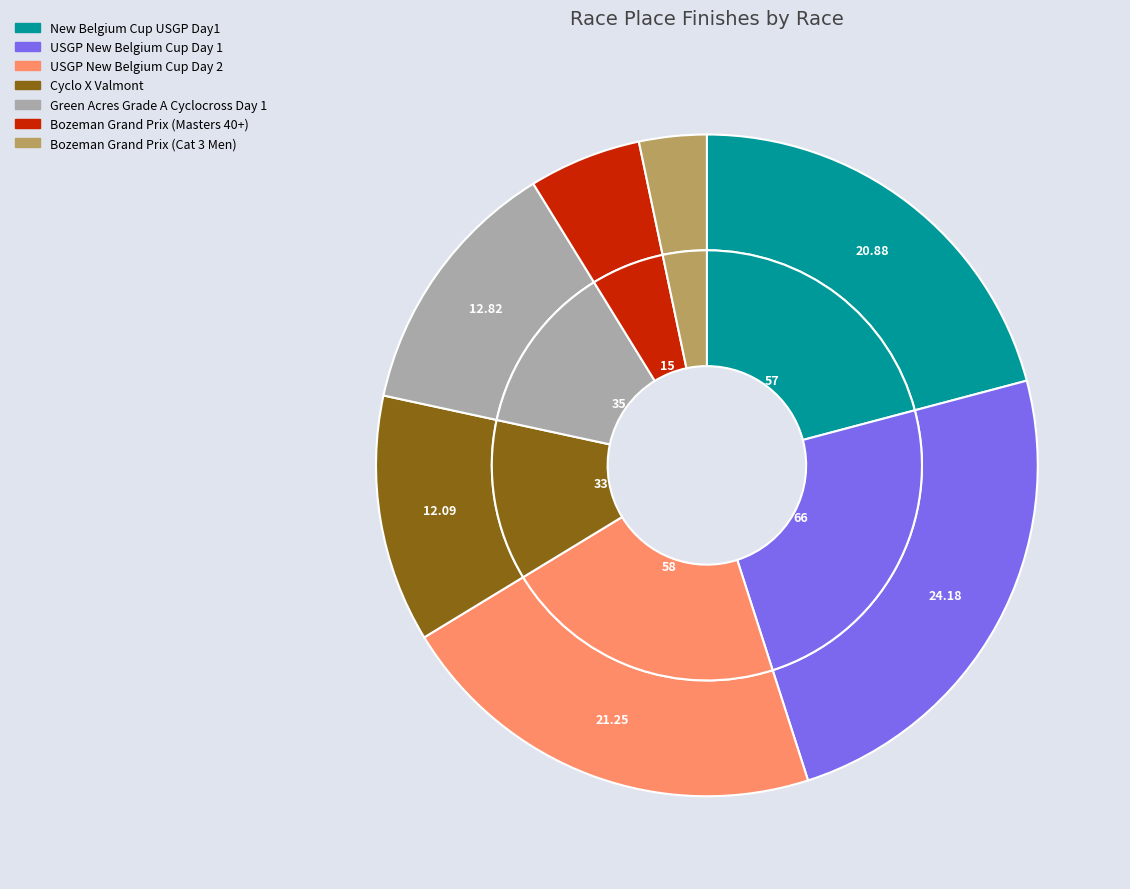

True or false: USGP New Belgium Cup Day 2 accounts for 21% of the total.

True